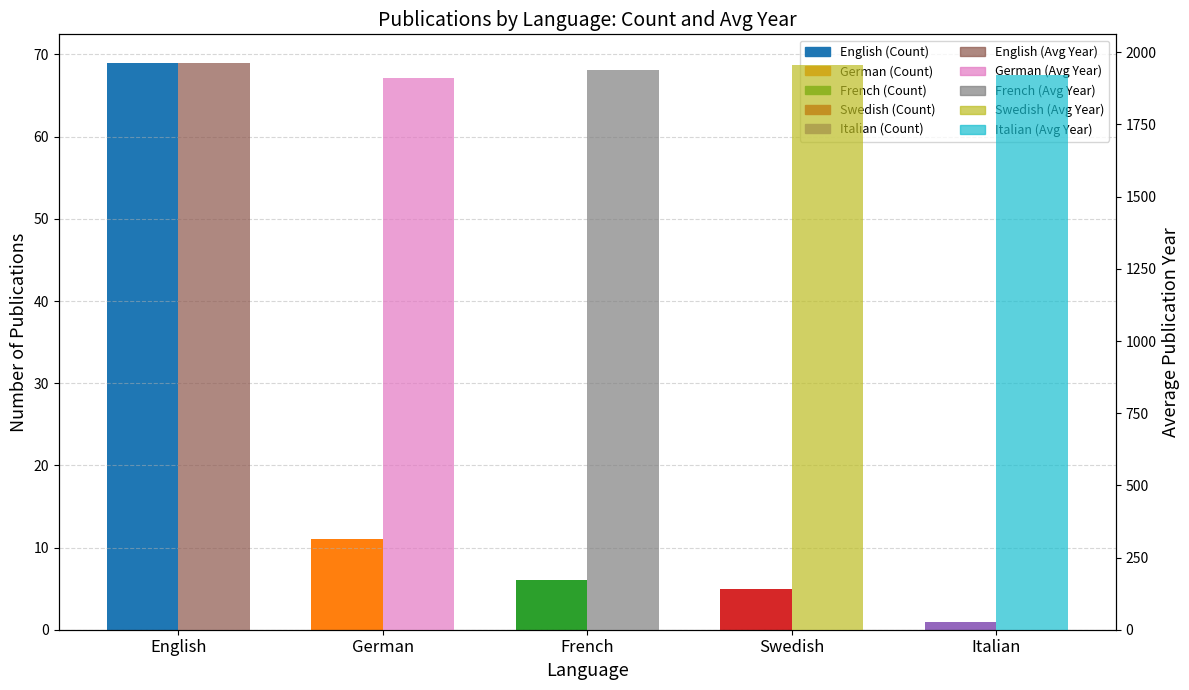

What is the value of the Avg Publication Year bar at the 4th from the left?

1957